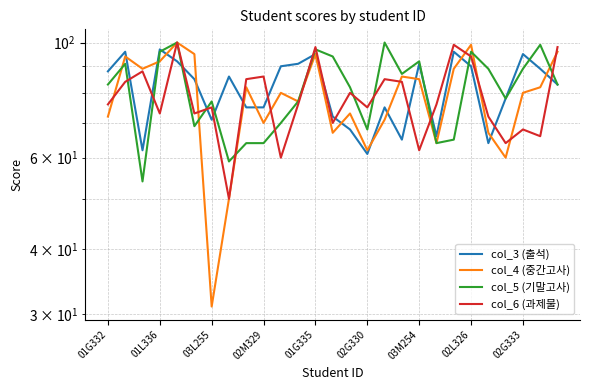

What is the value of the col_6 (과제물) point at the 14th from the left?

70